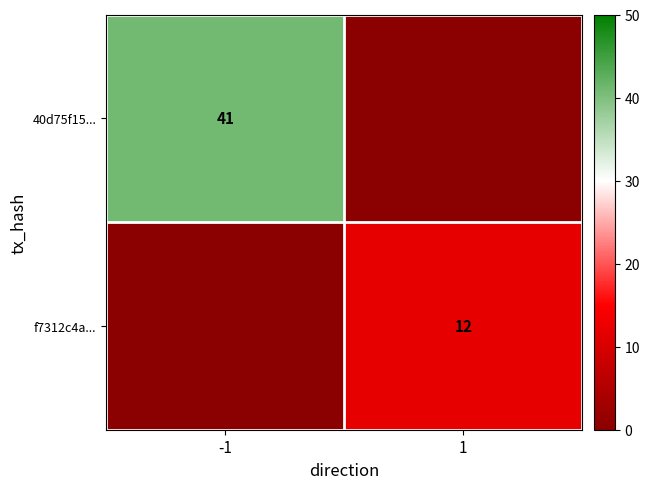

The f7312c4a... series shows 7 at 1. True or false?

False